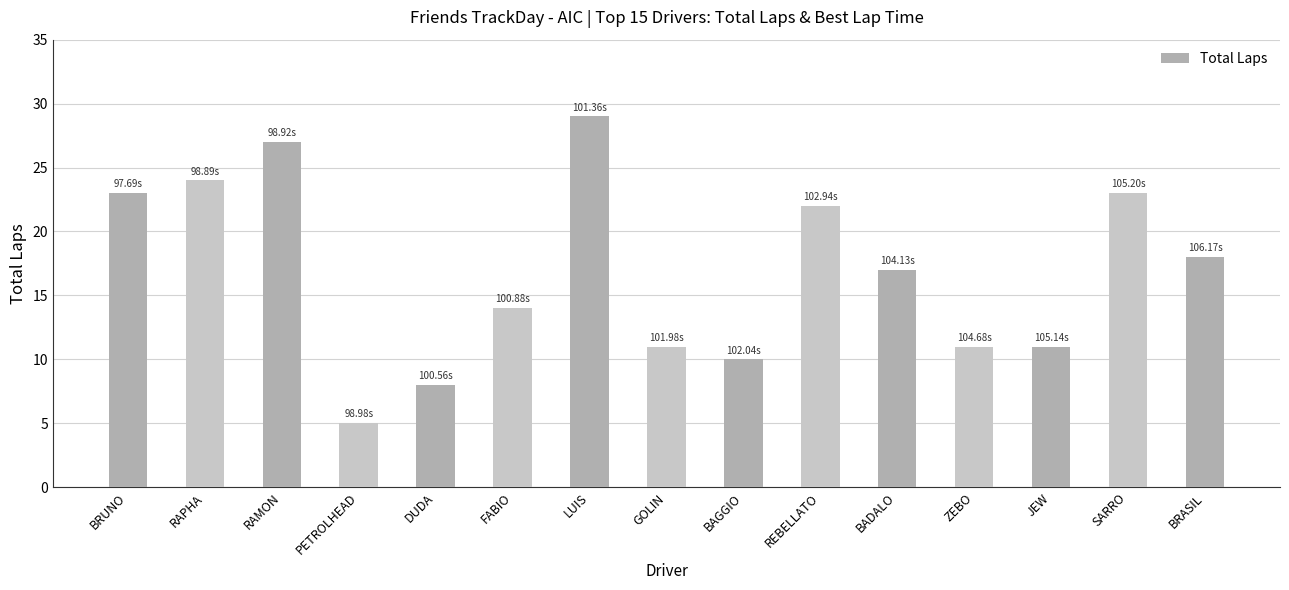

Which category has the highest value across all series?

LUIS